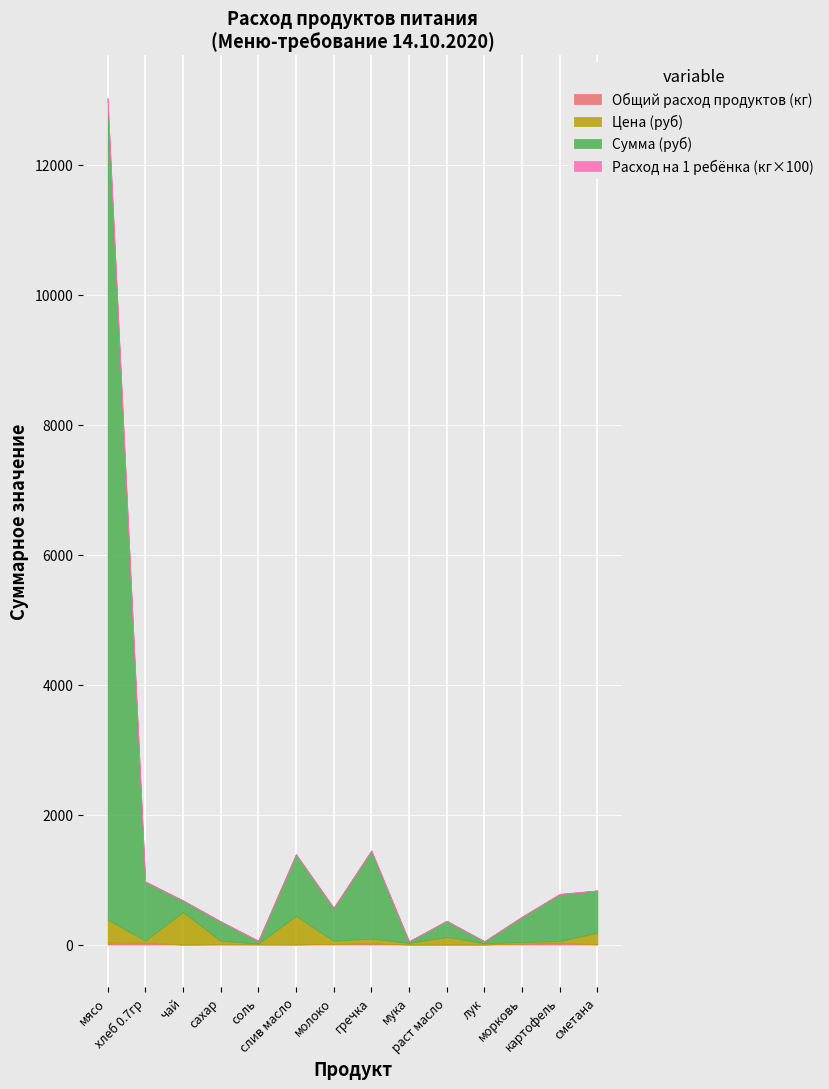

Reading left to right, transcribe all the data shown in this chart.

Общий расход продуктов (кг): 36.1	28.9	0.4	5.4	3.6	2.2	10.8	18.1	1.1	2.2	1.8	15.5	28.9	3.6
Цена (руб): 350.0	31.4	500.0	55.0	12.0	438.9	47.0	75.0	24.0	115.0	18.0	25.0	25.0	180.0
Сумма (руб): 12635.0	907.7	180.5	297.8	43.3	950.6	509.0	1353.8	26.0	249.1	32.5	388.1	722.0	649.8
Расход на 1 ребёнка (кг×100): 10.0	8.0	0.1	1.5	1.0	0.6	3.0	5.0	0.3	0.6	0.5	4.3	8.0	1.0